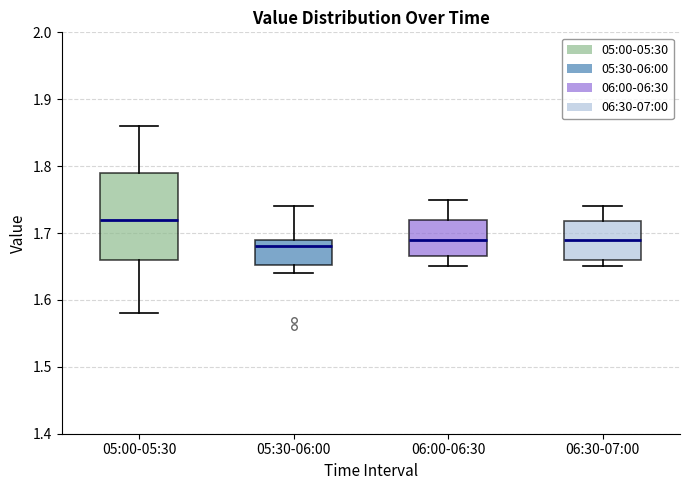

Where does the lower whisker of the box for 06:30-07:00 end on the y-axis? The values are not printed on the chart, so give them approximately, as read against the axis.

1.65